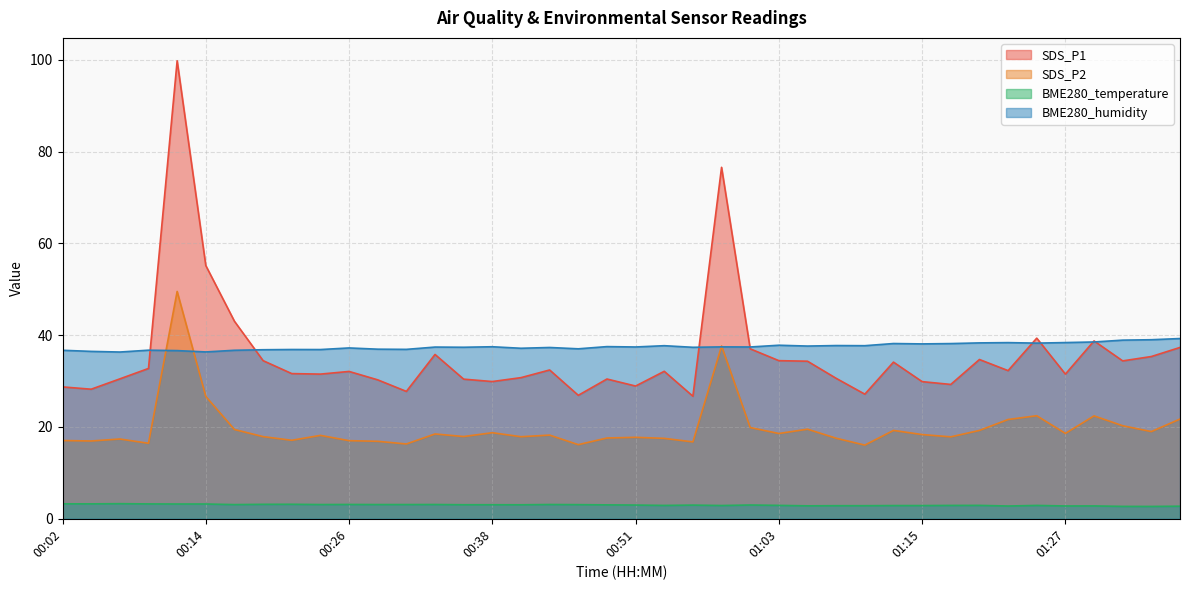

True or false: BME280_temperature has a value of 1.6 at 00:21.

False